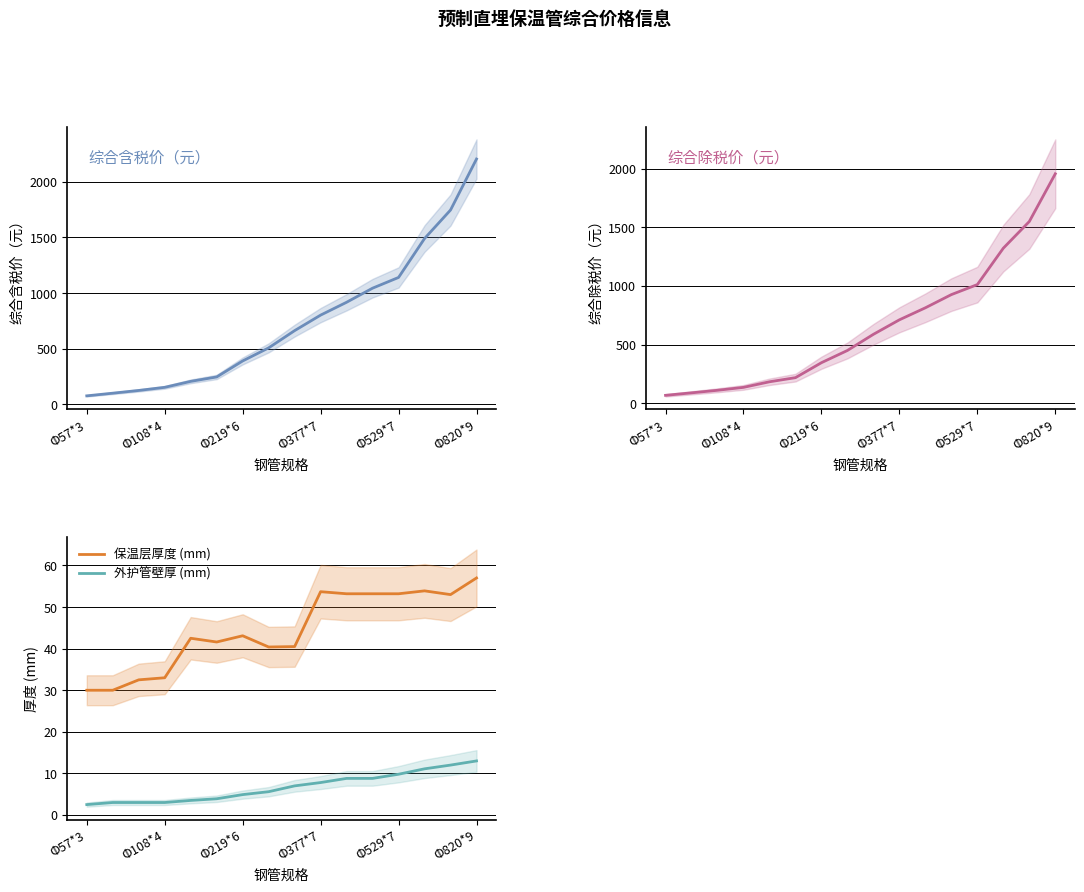

Which series has the largest total across all categories?

综合含税价（元）